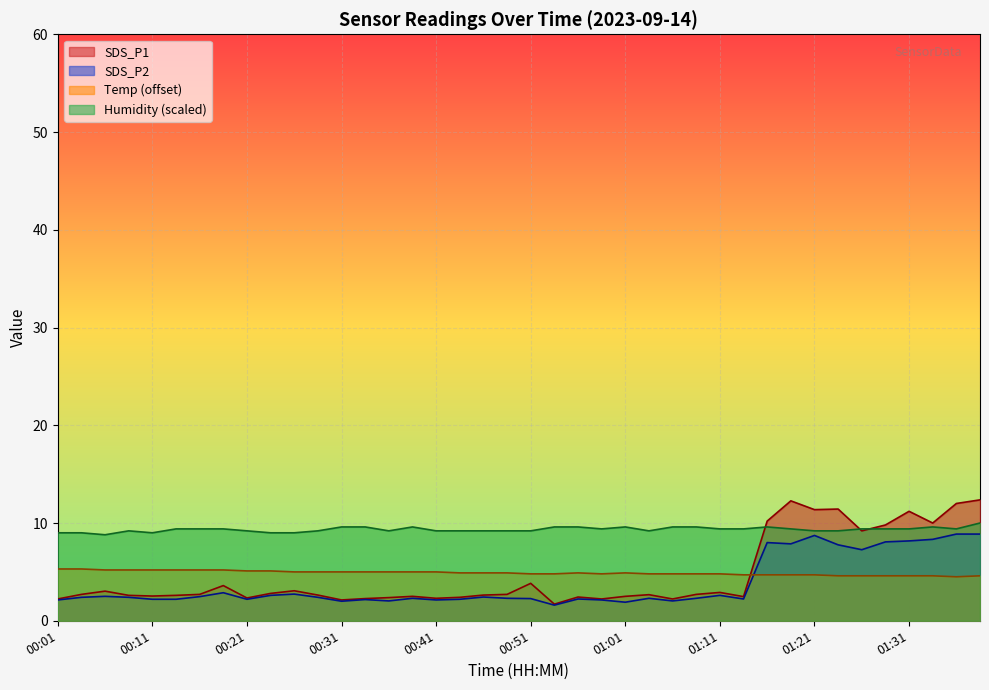

What is the sum of the SDS_P1 values at 00:51 and 00:41?

6.1